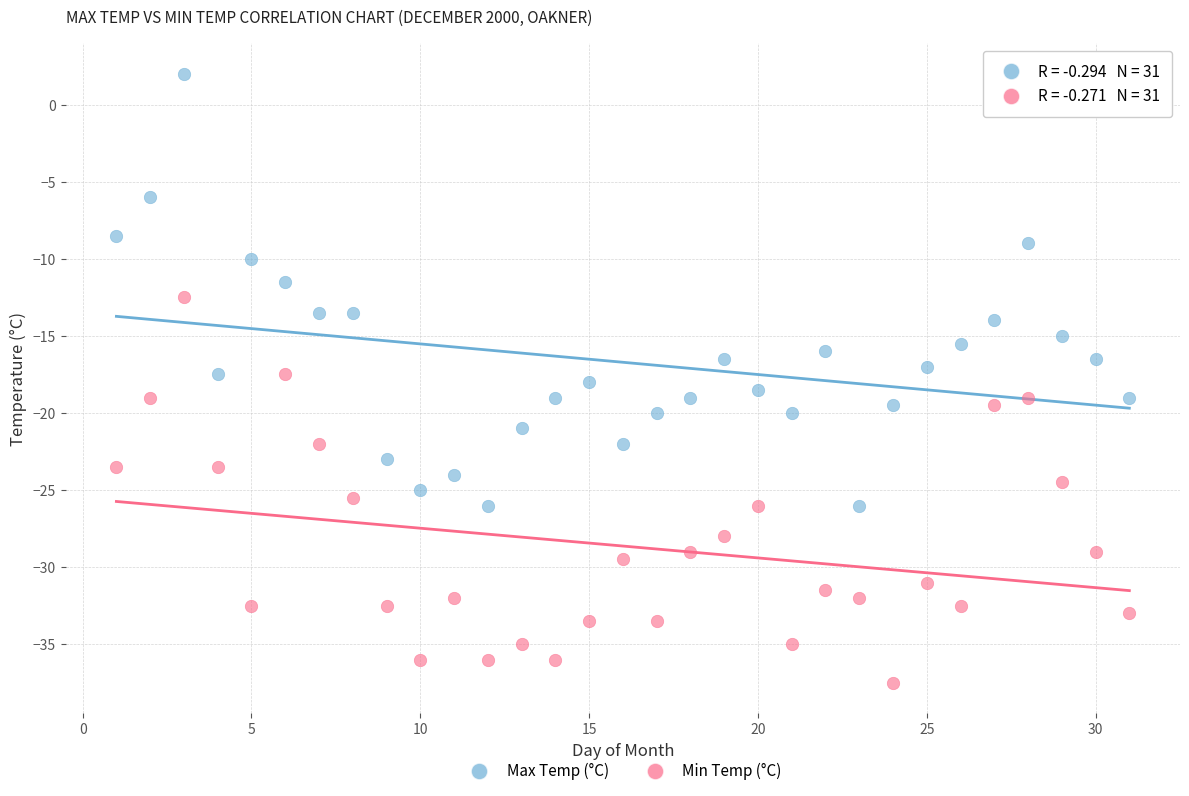

What is the X range (max minus min) for the scatter plot?

30.0